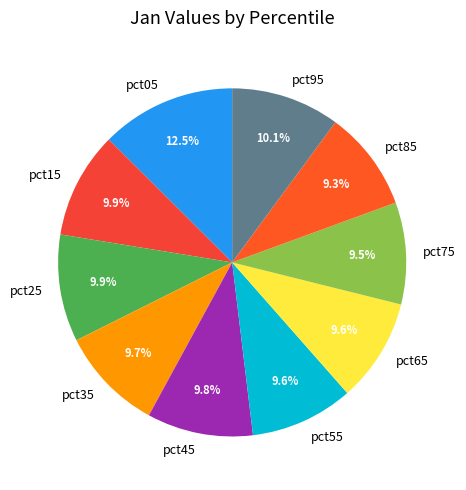

To the nearest percent, what percentage of the pie is pct25?

10%